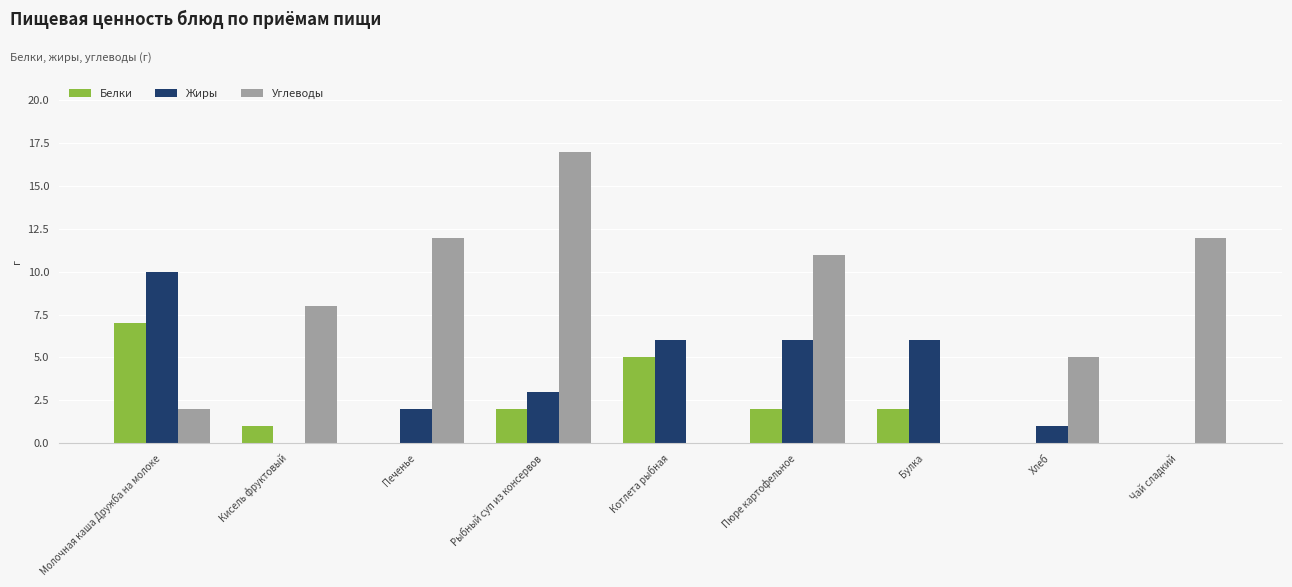

What is the total value across all series at Хлеб?

6